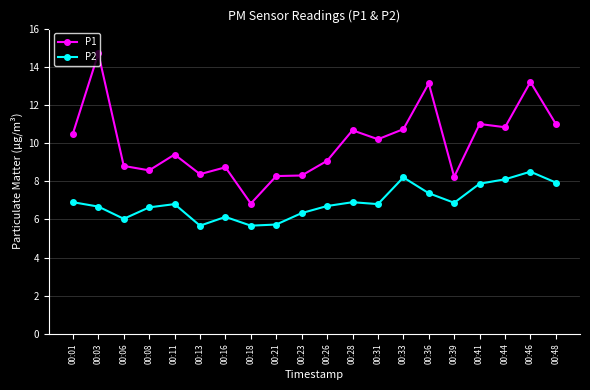

Is the value of P2 at 00:01 greater than the value of P1 at 00:06?

No